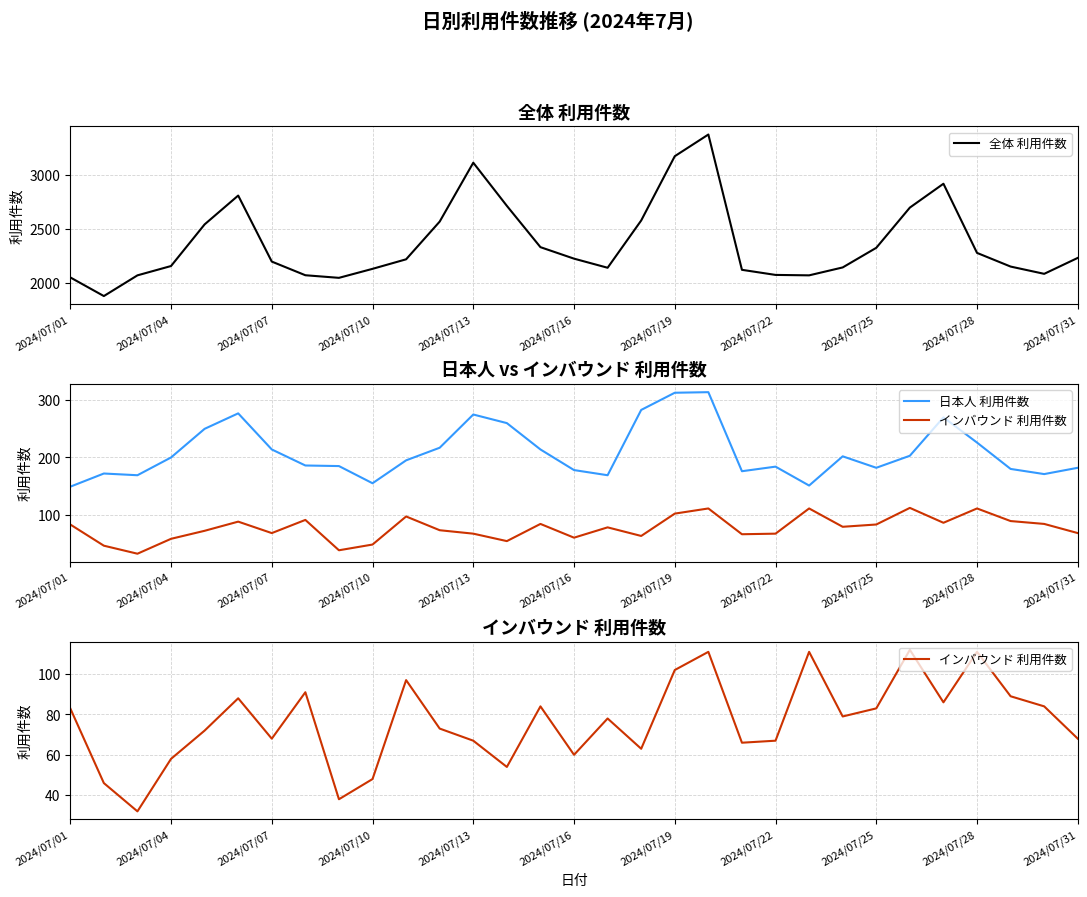

What is the minimum value for 全体 利用件数?

1880